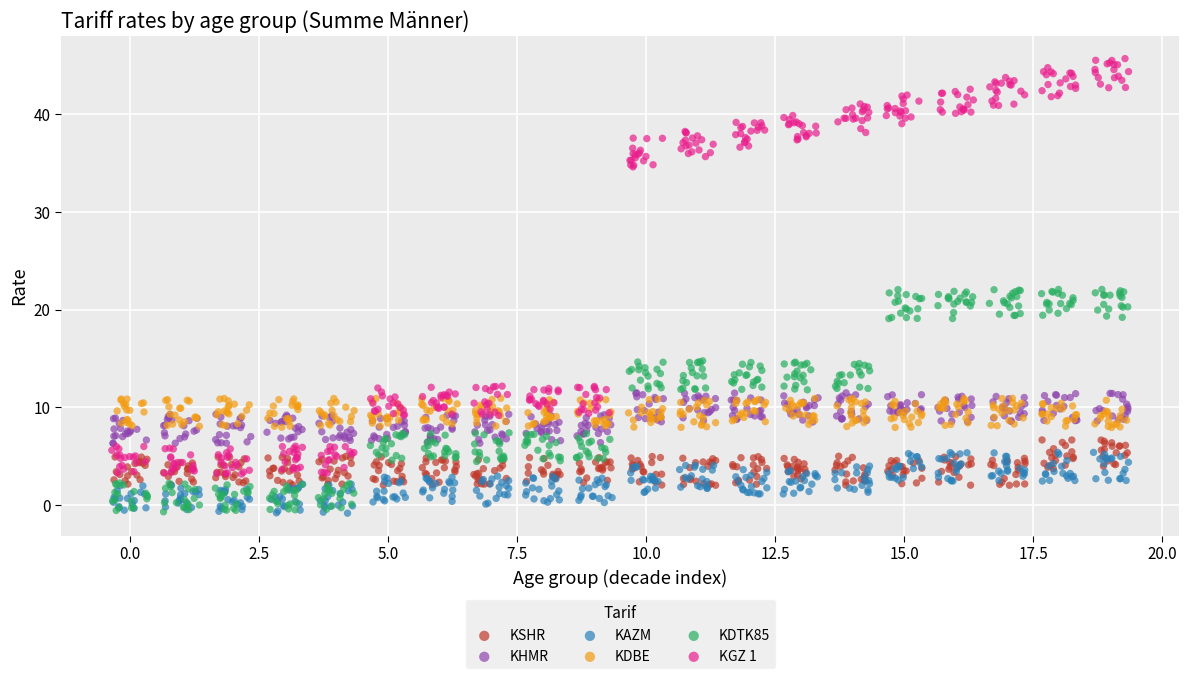

Which series contains the highest Y value?

KGZ 1